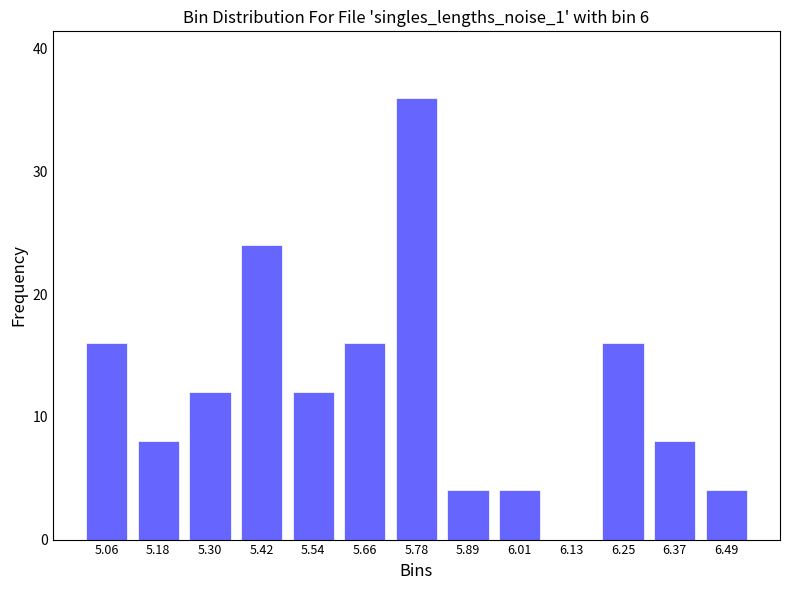

Reading right to left, what are all the values shown in this chart?

6.49=4	6.37=8	6.25=16	6.13=0	6.01=4	5.89=4	5.78=36	5.66=16	5.54=12	5.42=24	5.30=12	5.18=8	5.06=16